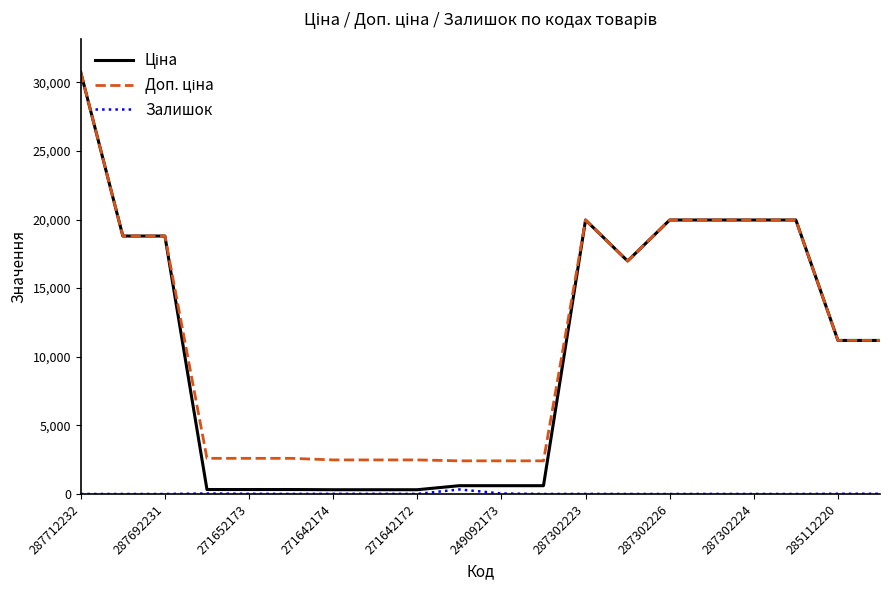

True or false: Ціна and Залишок cross at least once.

False